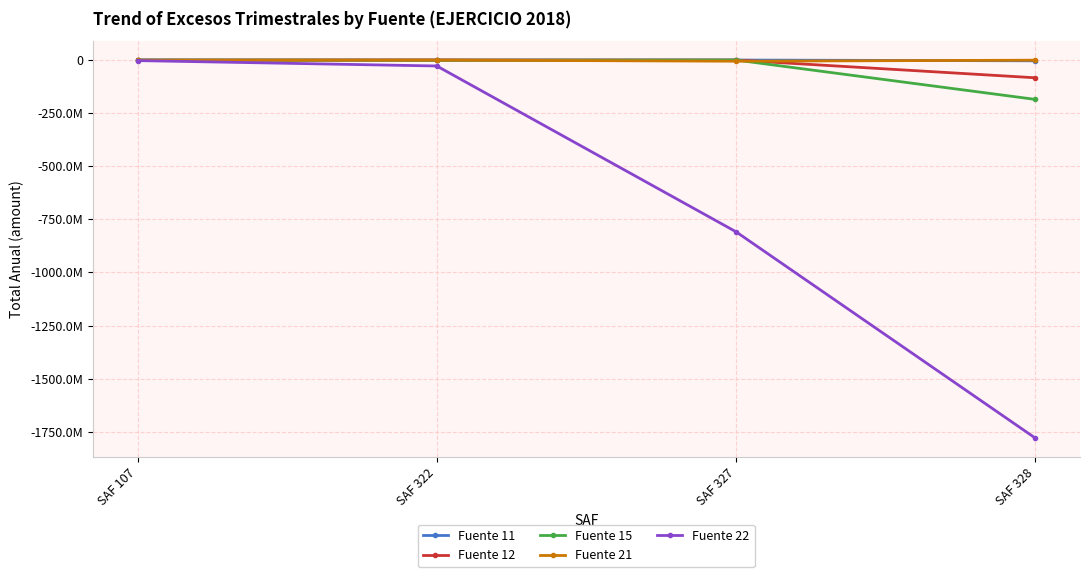

Is it true that Fuente 11 equals 0.0 at SAF 107?

True